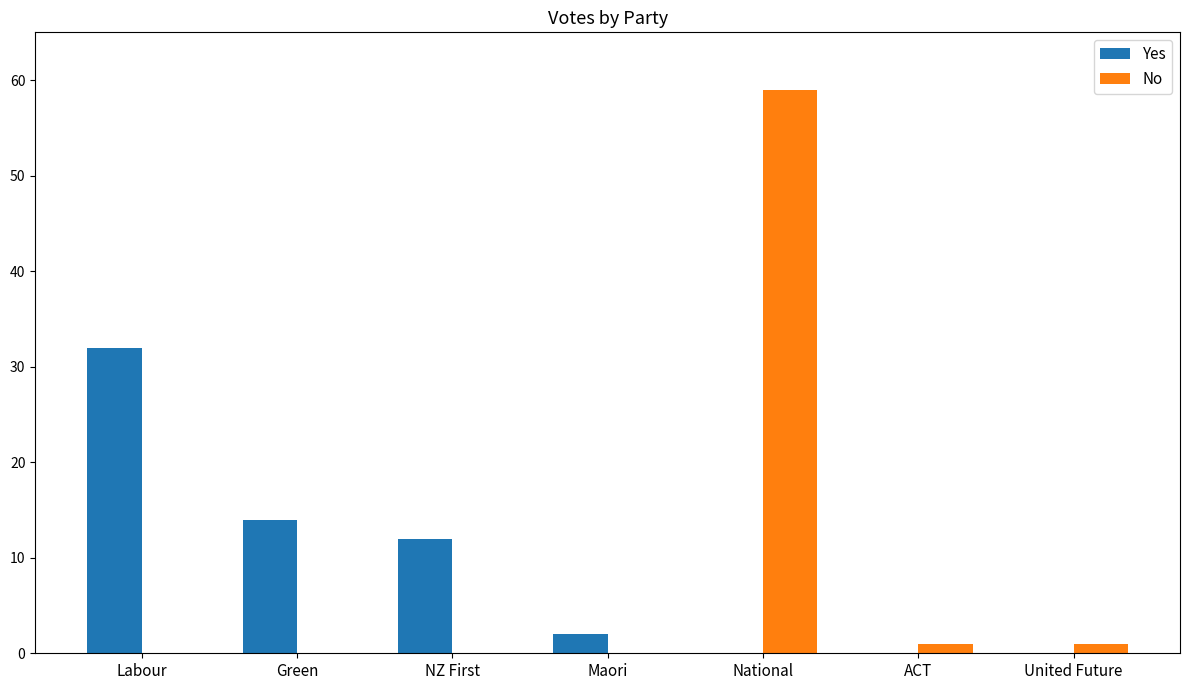

Reading right to left, extract all data points from this chart.

Yes: United Future=0	ACT=0	National=0	Maori=2	NZ First=12	Green=14	Labour=32
No: United Future=1	ACT=1	National=59	Maori=0	NZ First=0	Green=0	Labour=0